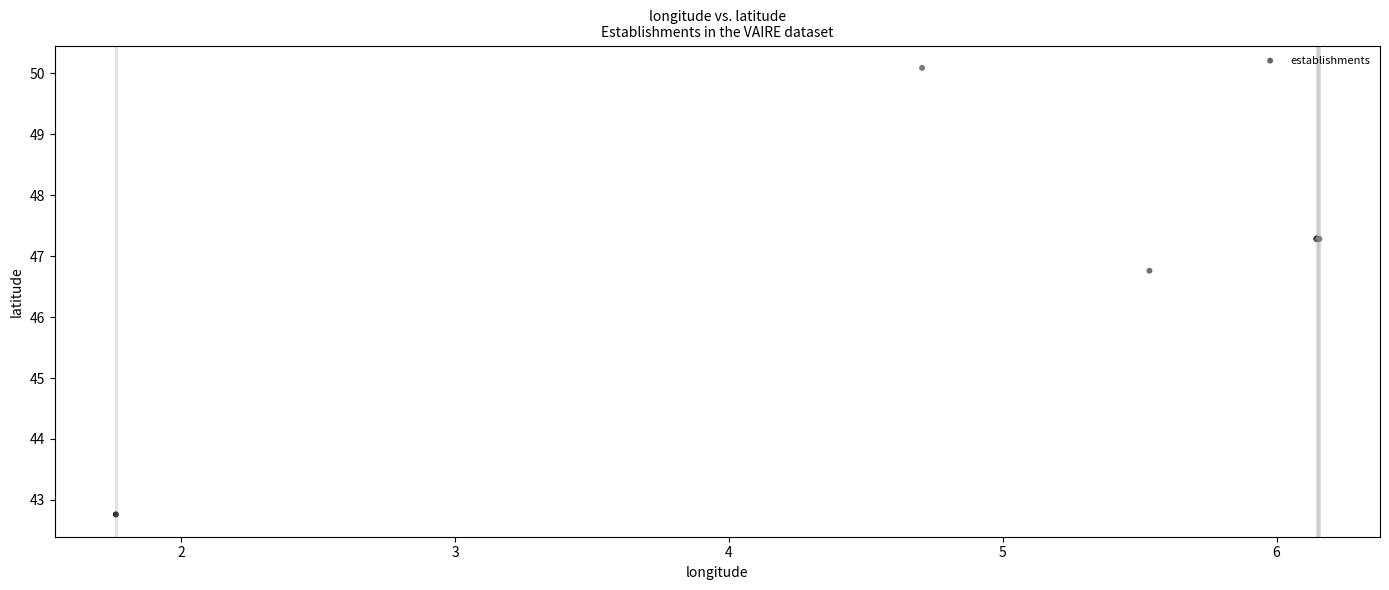

What Y value in the scatter plot is closest to 46?

46.8